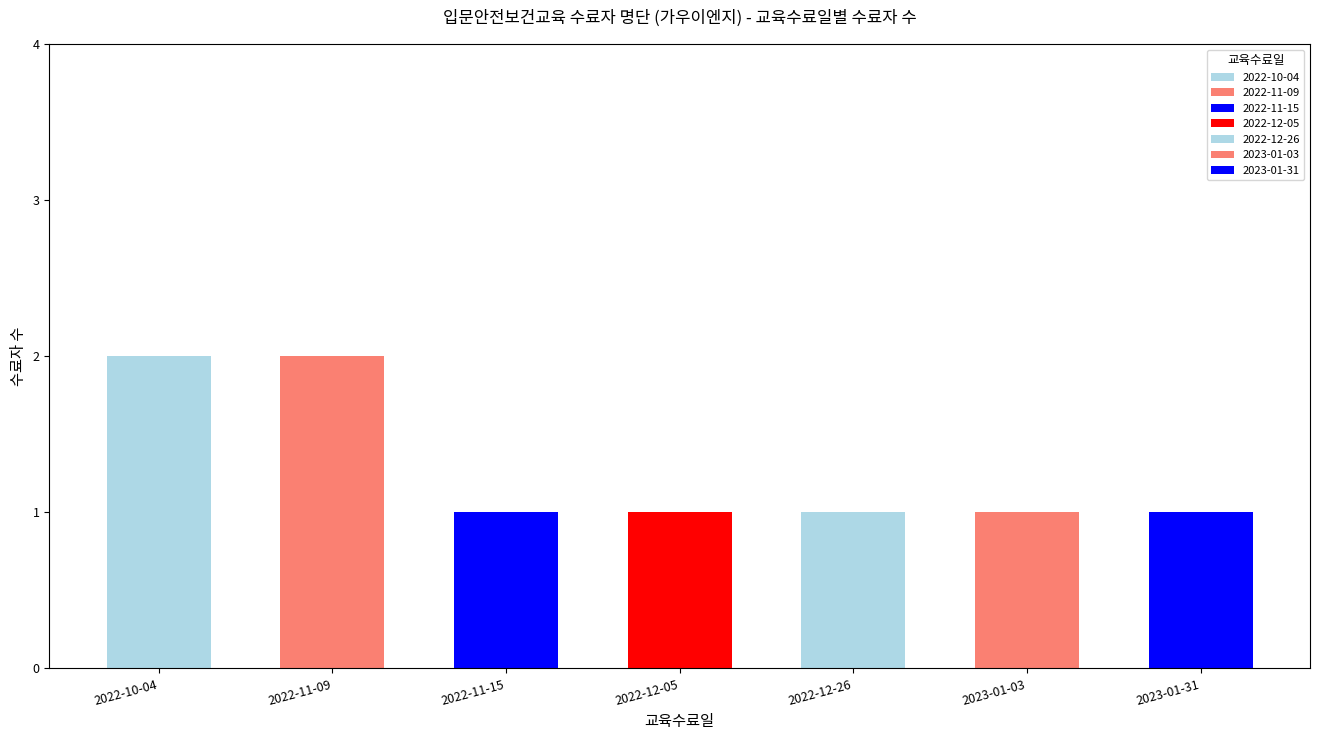

What is the approximate value at 2023-01-31?

1